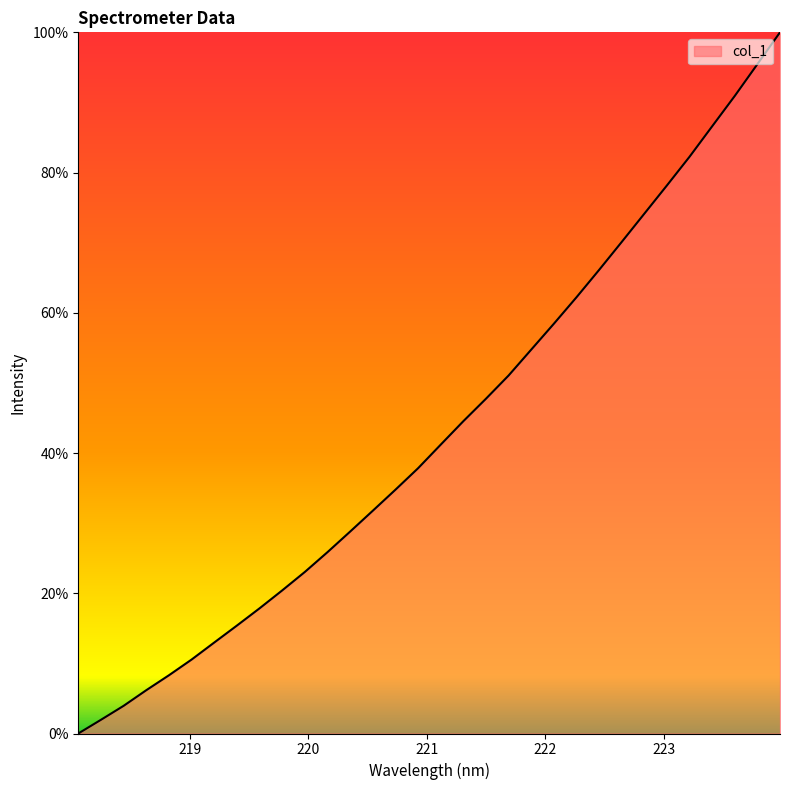

What is the maximum value shown in the chart?

100.0